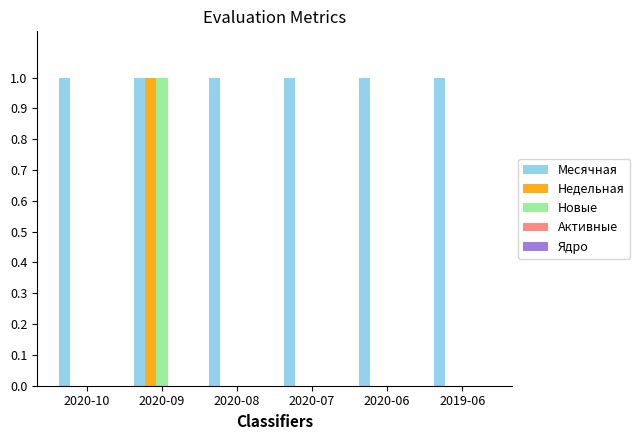

Is it true that Недельная equals -1 at 2020-10?

False